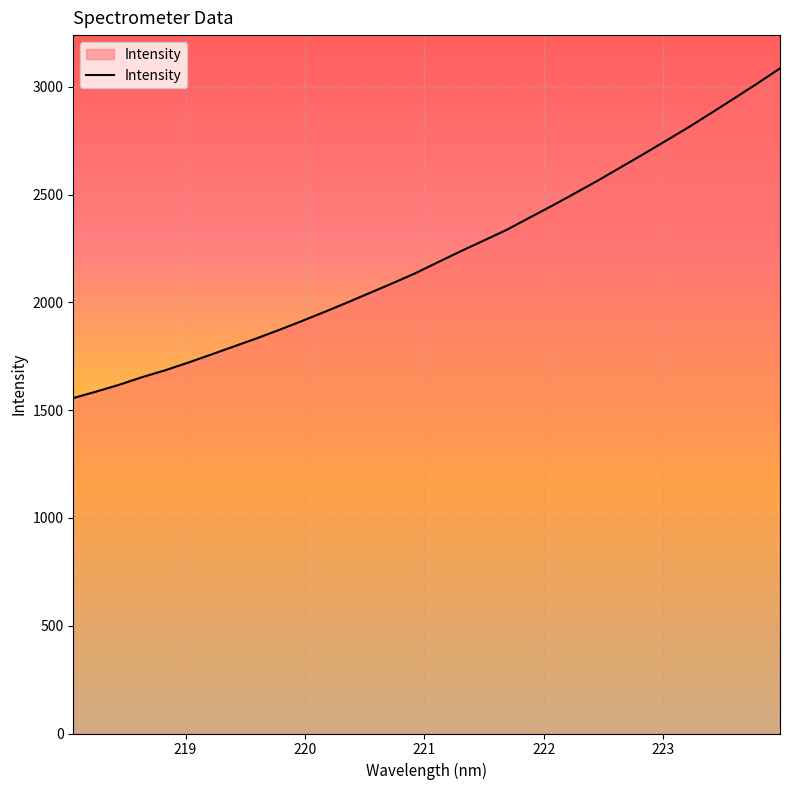

What is the minimum value shown in the chart?

1556.1